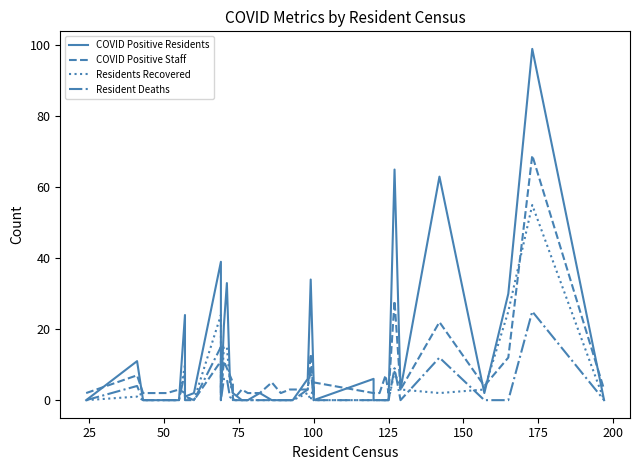

True or false: COVID Positive Residents and Resident Deaths intersect in this chart.

False